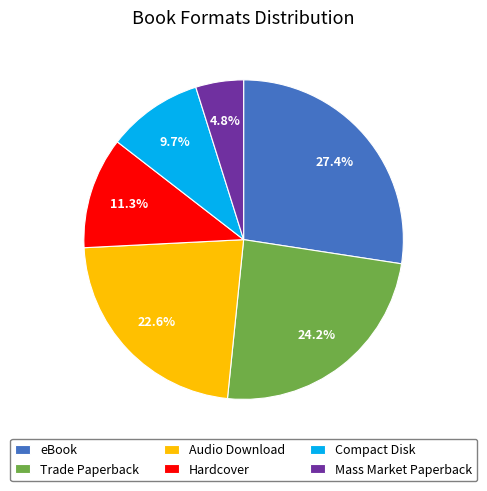

How many slices are in this pie chart?

6